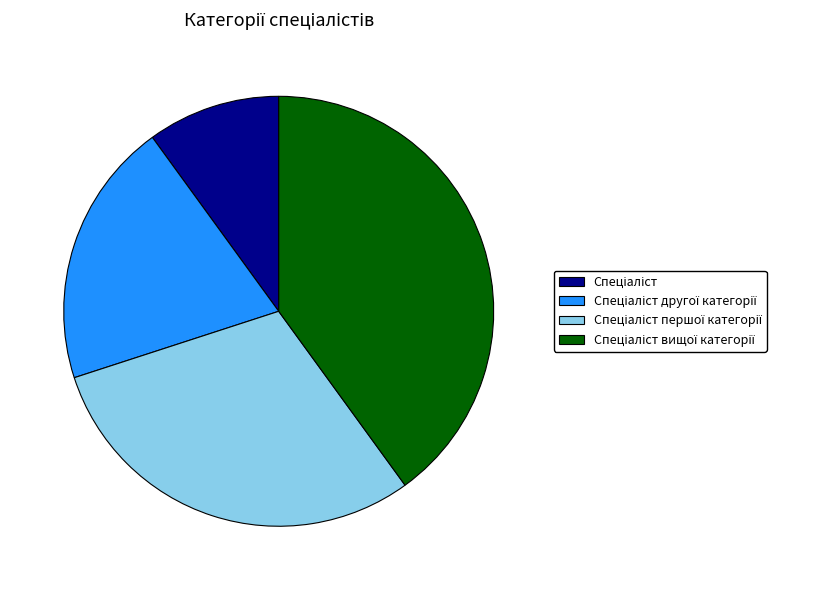

Is there any slice that represents more than half of the pie?

No